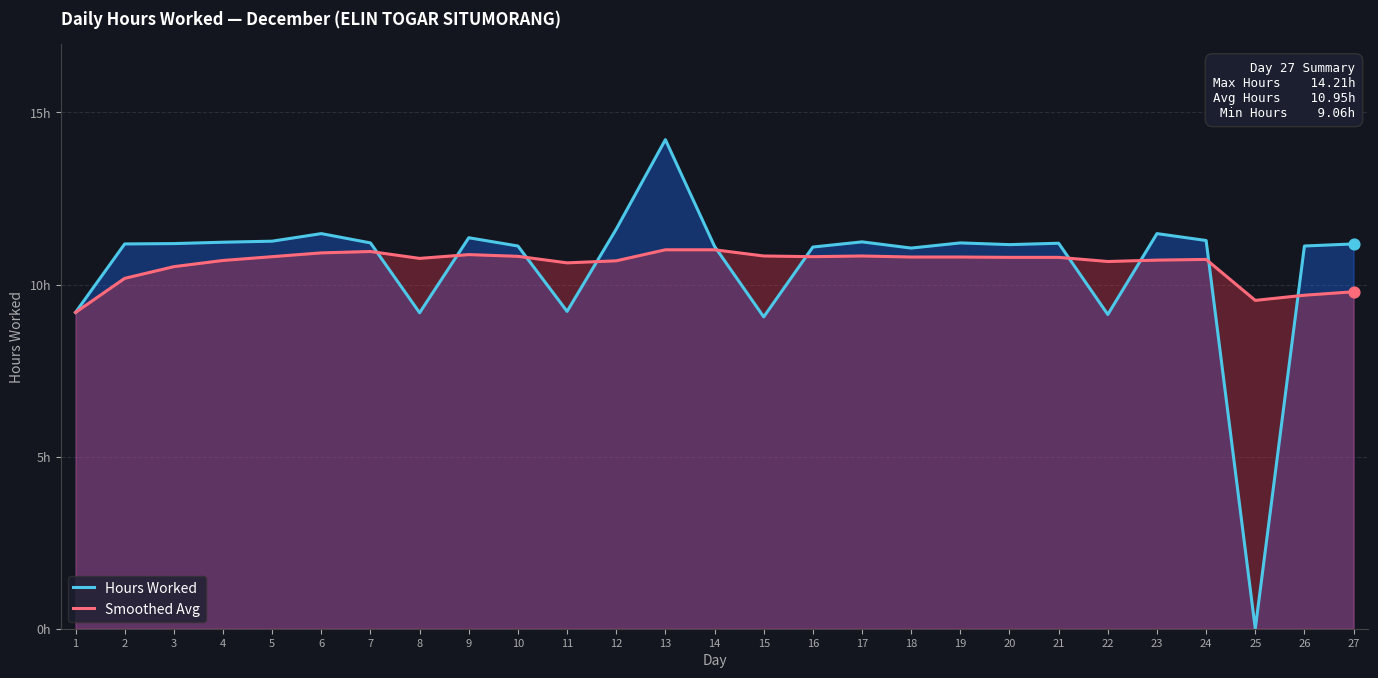

Which series has the largest Y range (max minus min)?

Hours Worked